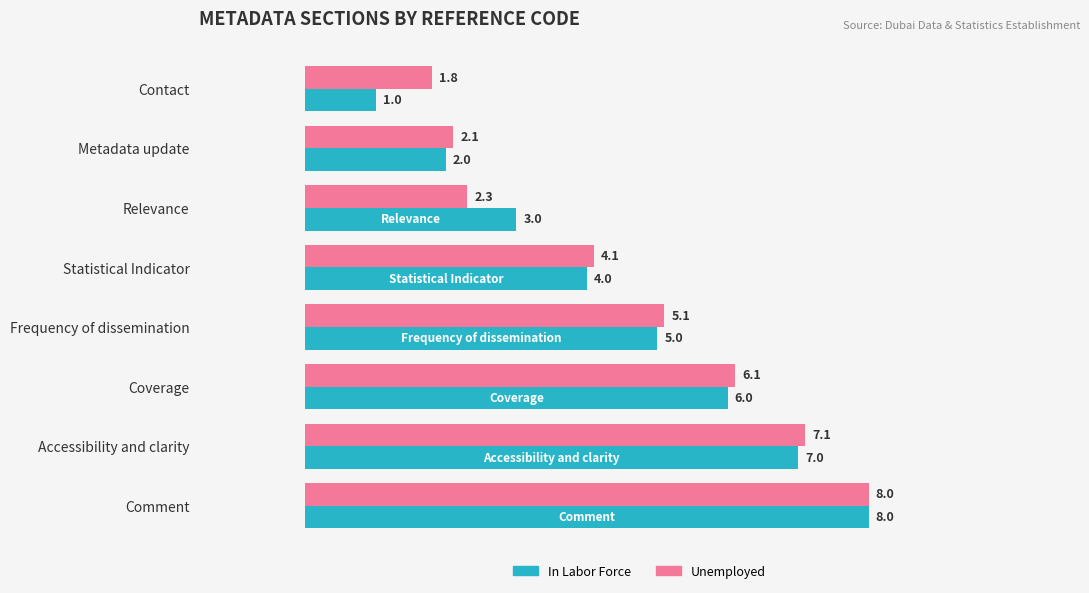

Which series has the largest total across all categories?

Unemployed